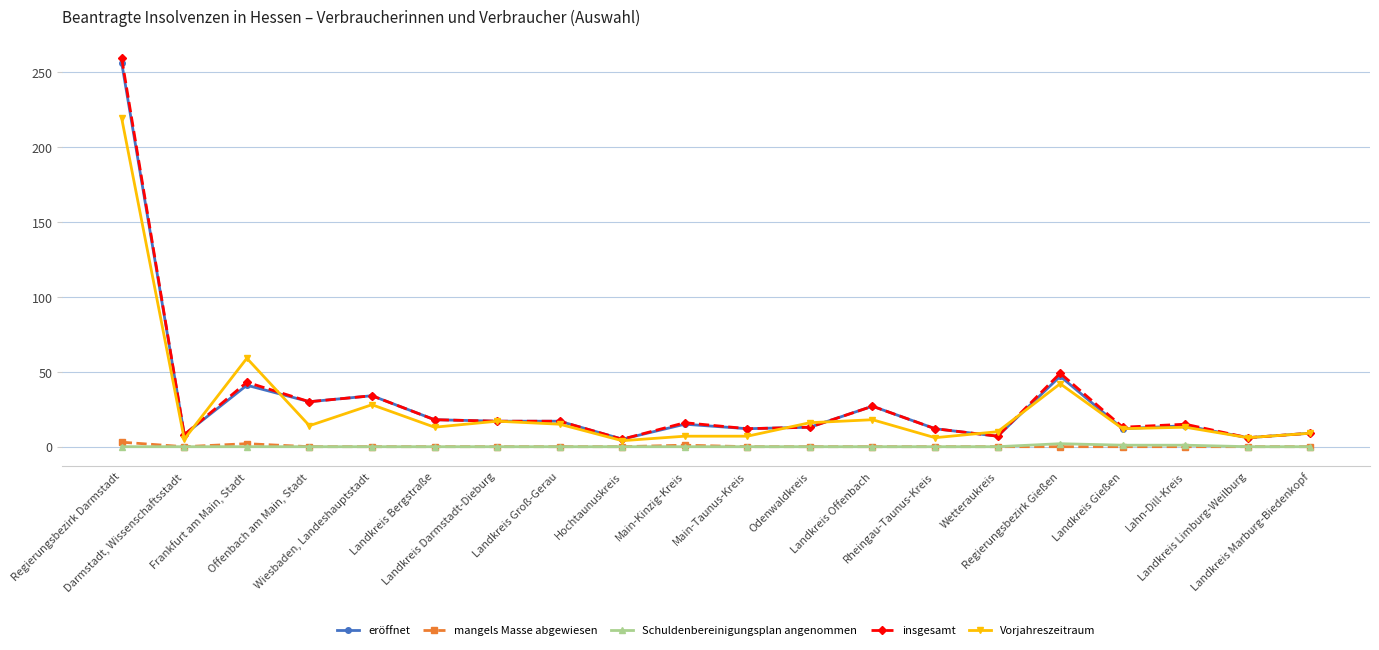

What is the greatest value displayed?

259